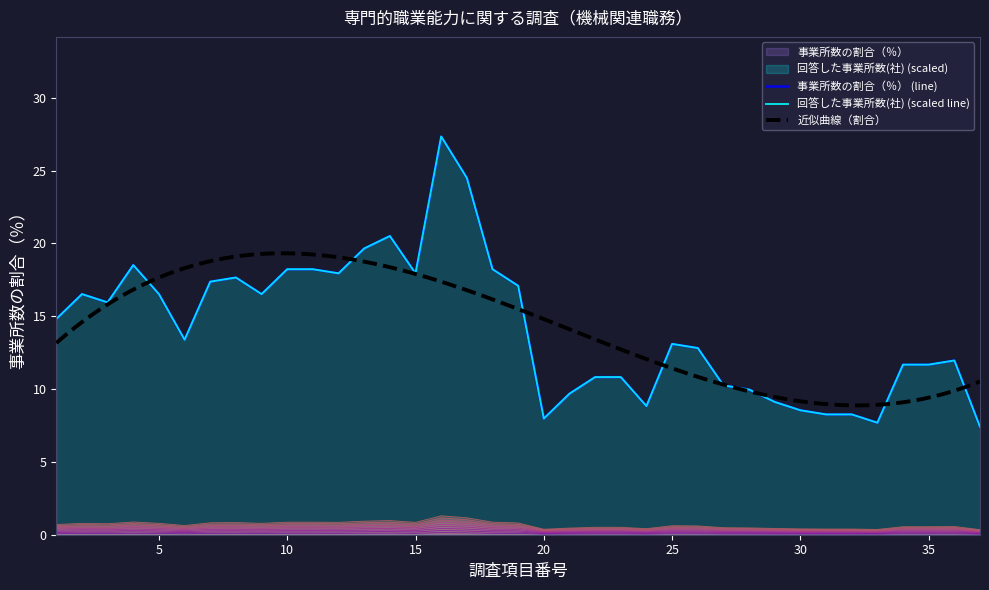

At which category does 事業所数の割合（％） reach its first local peak?

2